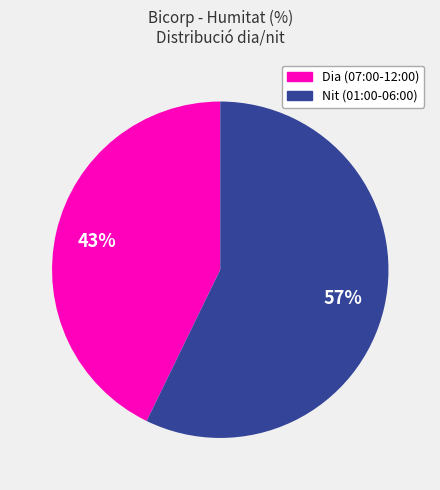

Does any single category account for the majority?

Yes